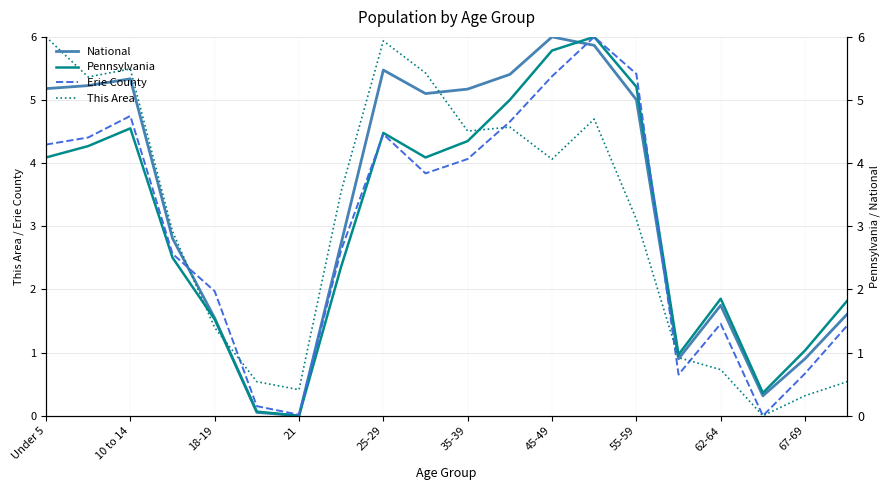

How many interior local peaks does the National series have?

4